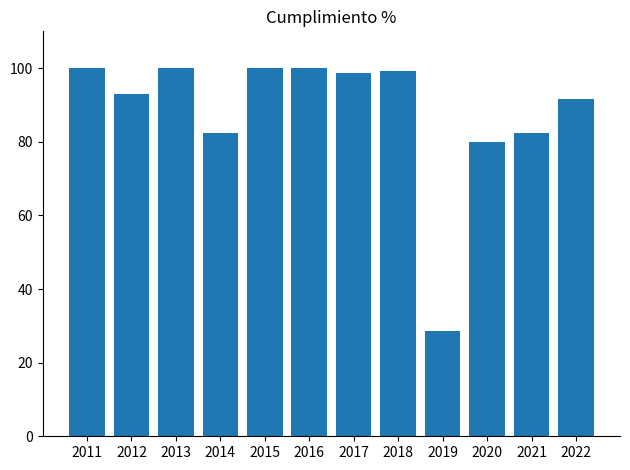

Which has a higher value, 2020 or 2014?

2014